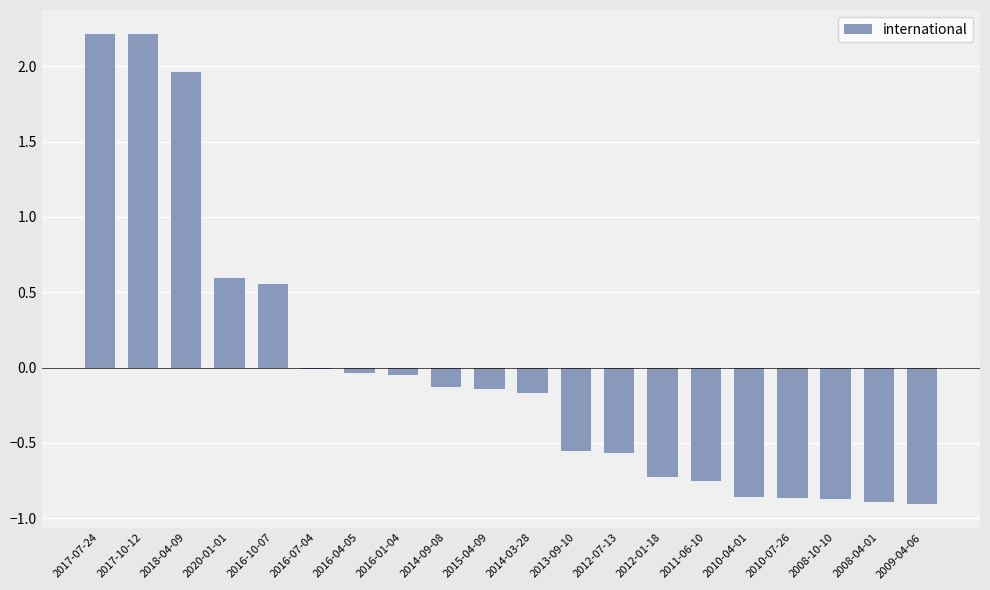

Which has a higher value, 2016-07-04 or 2012-07-13?

2016-07-04